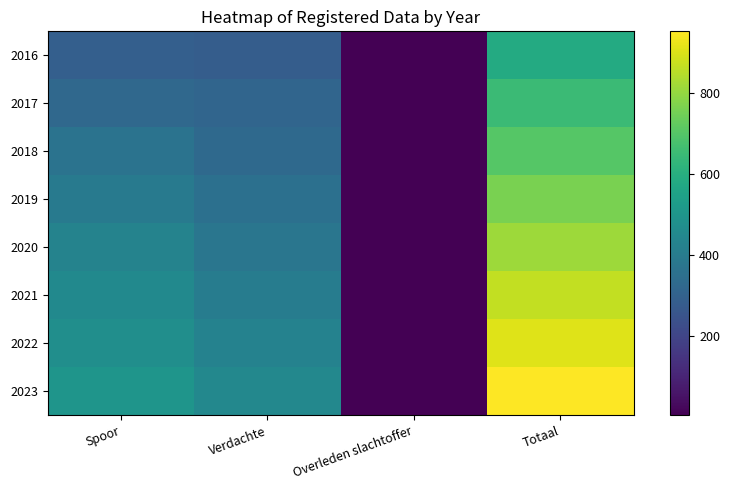

At which category is the sum across all series the highest?

Totaal